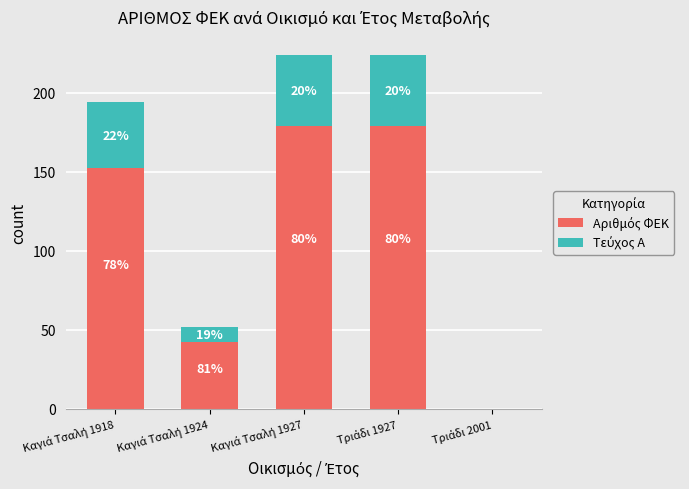

Are the bars horizontal?

No